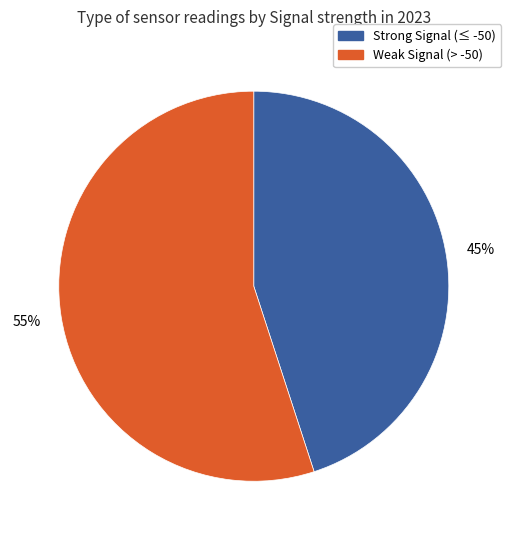

To the nearest percent, what is the average slice percentage?

50%